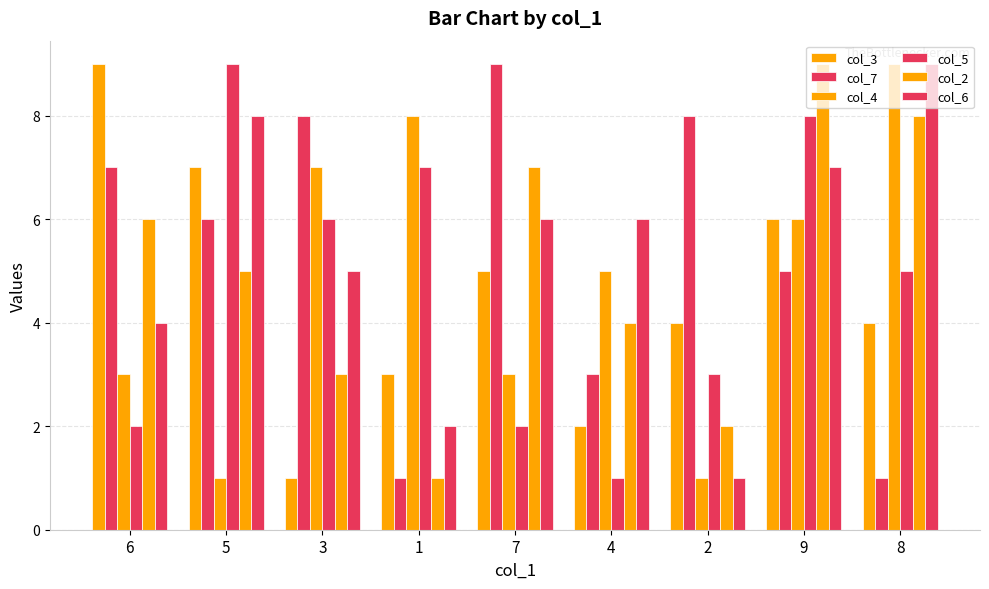

Reading right to left, list all the values displayed in this chart.

col_3: 4	6	4	2	5	3	1	7	9
col_7: 1	5	8	3	9	1	8	6	7
col_4: 9	6	1	5	3	8	7	1	3
col_5: 5	8	3	1	2	7	6	9	2
col_2: 8	9	2	4	7	1	3	5	6
col_6: 9	7	1	6	6	2	5	8	4